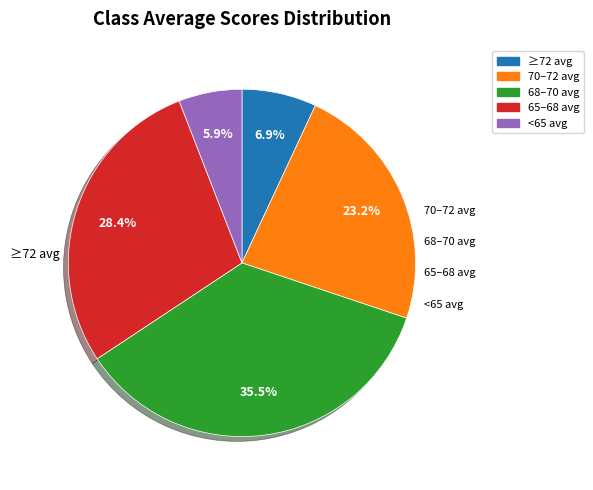

Is there any slice that represents more than half of the pie?

No